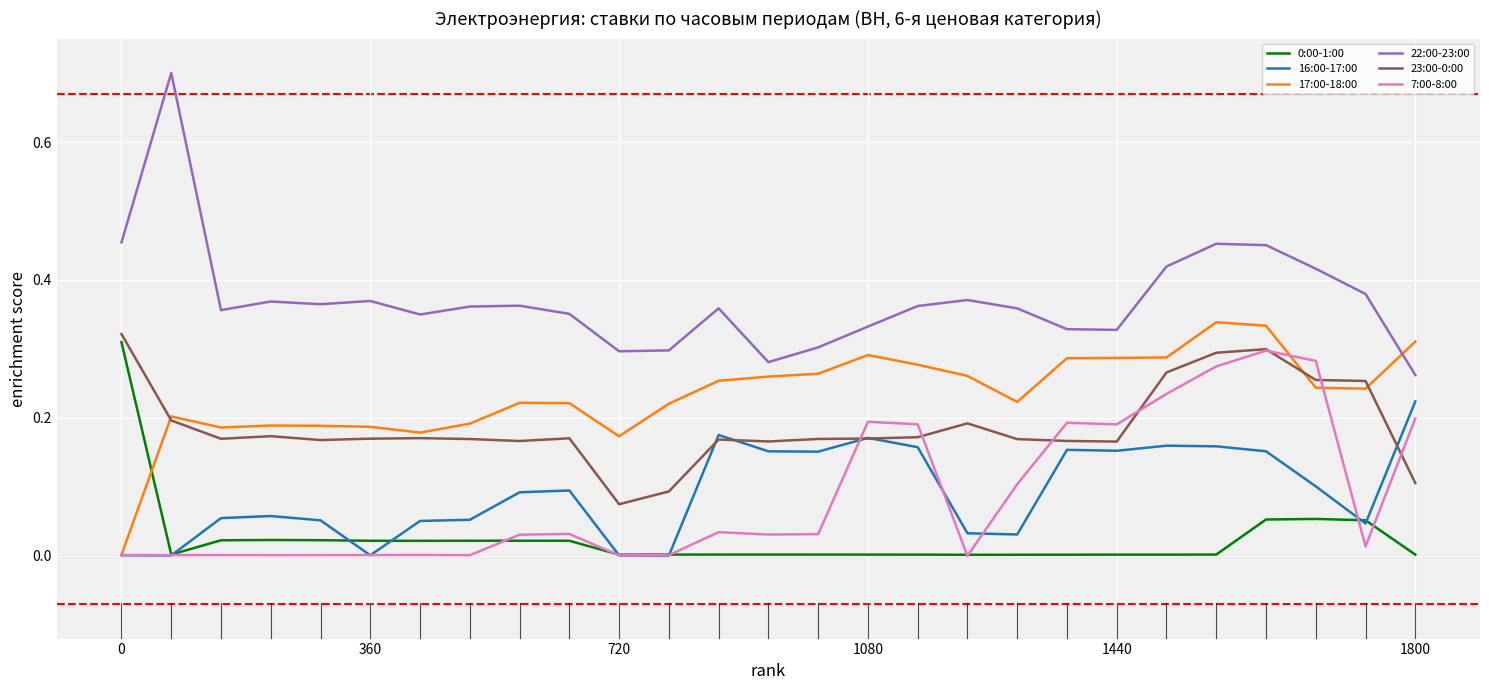

Which series has the largest total across all categories?

22:00-23:00